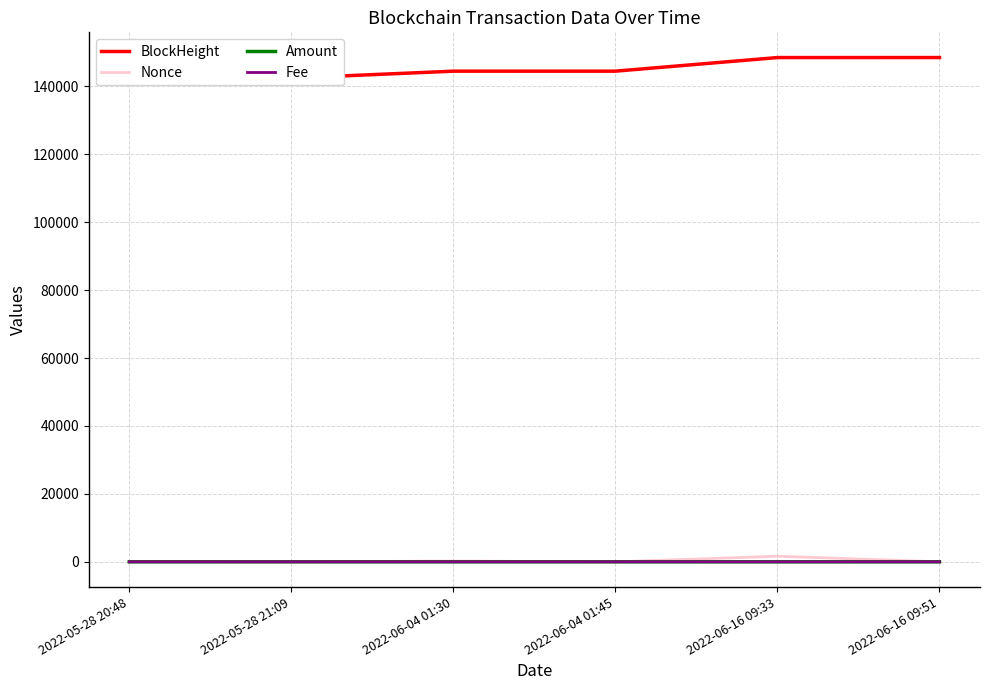

The Nonce series shows 0.2 at 2022-06-04 01:45. True or false?

False